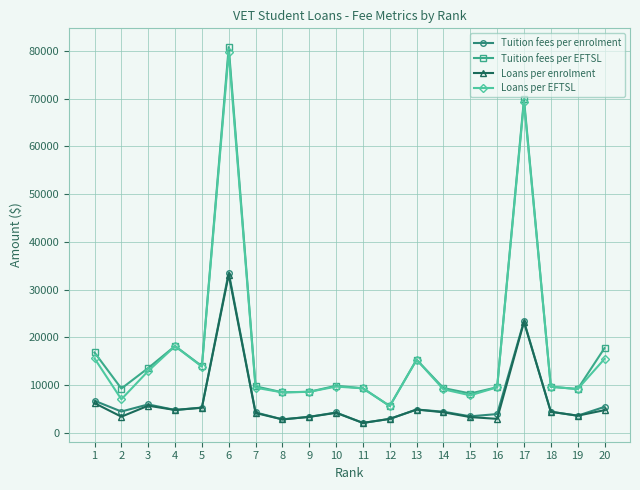

What are all the series names shown in the legend?

Tuition fees per enrolment, Tuition fees per EFTSL, Loans per enrolment, Loans per EFTSL